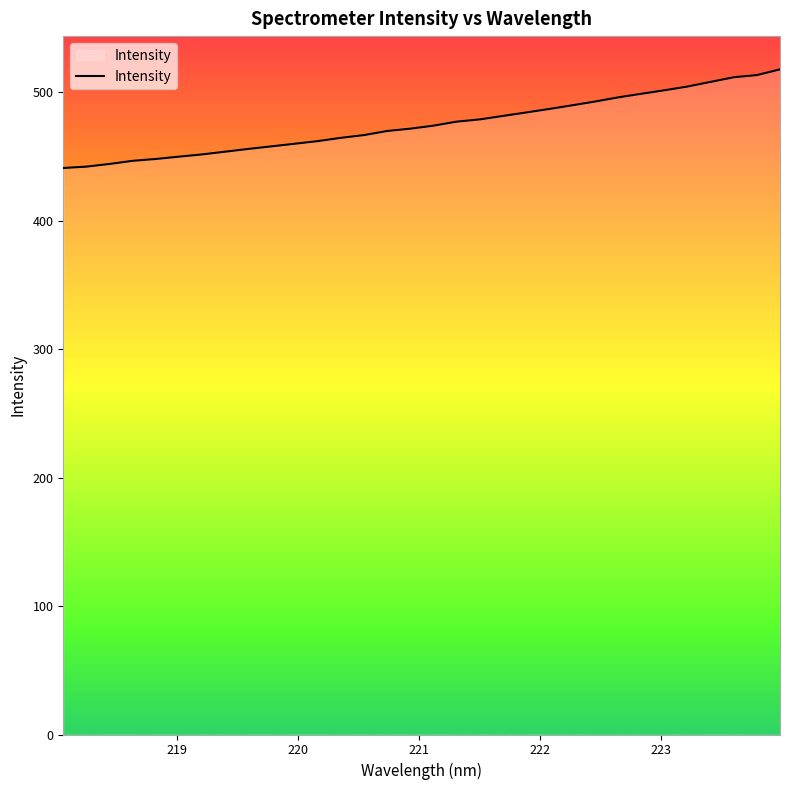

What is the greatest value displayed?

518.0